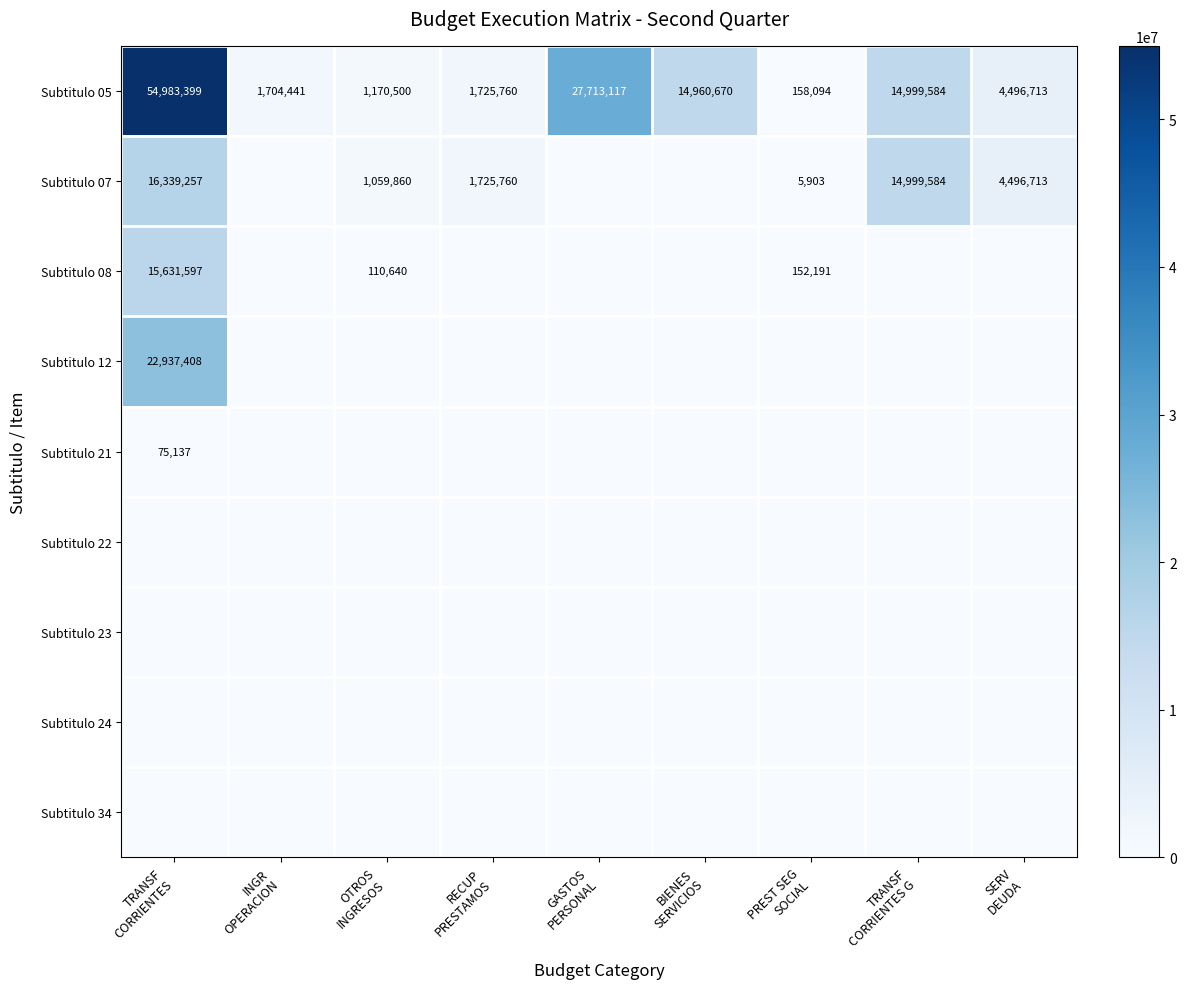

What is the average value of the Subtitulo 07 series?

4291897